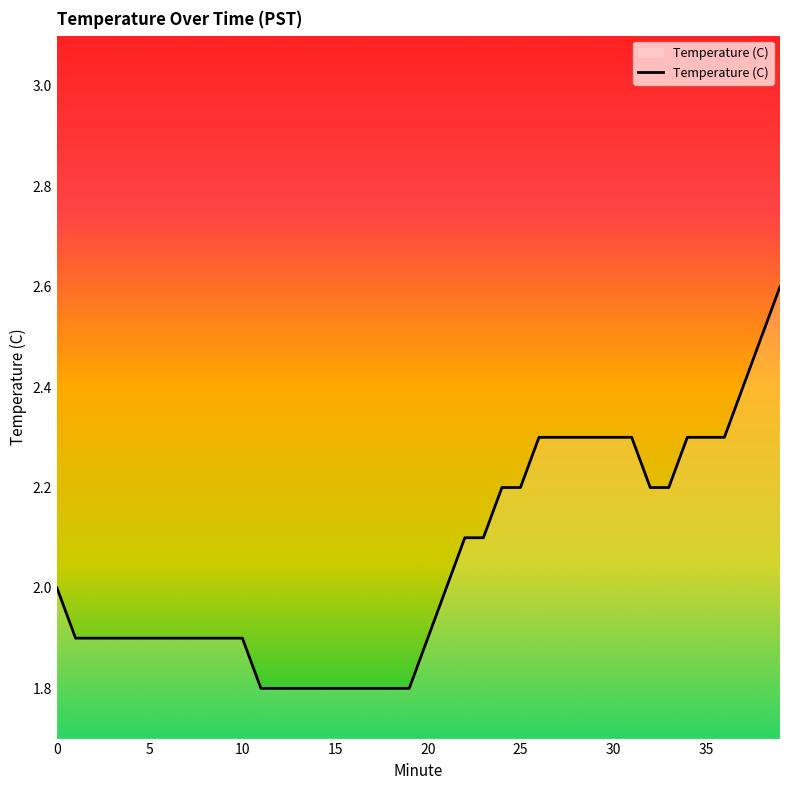

What is the greatest value displayed?

2.6